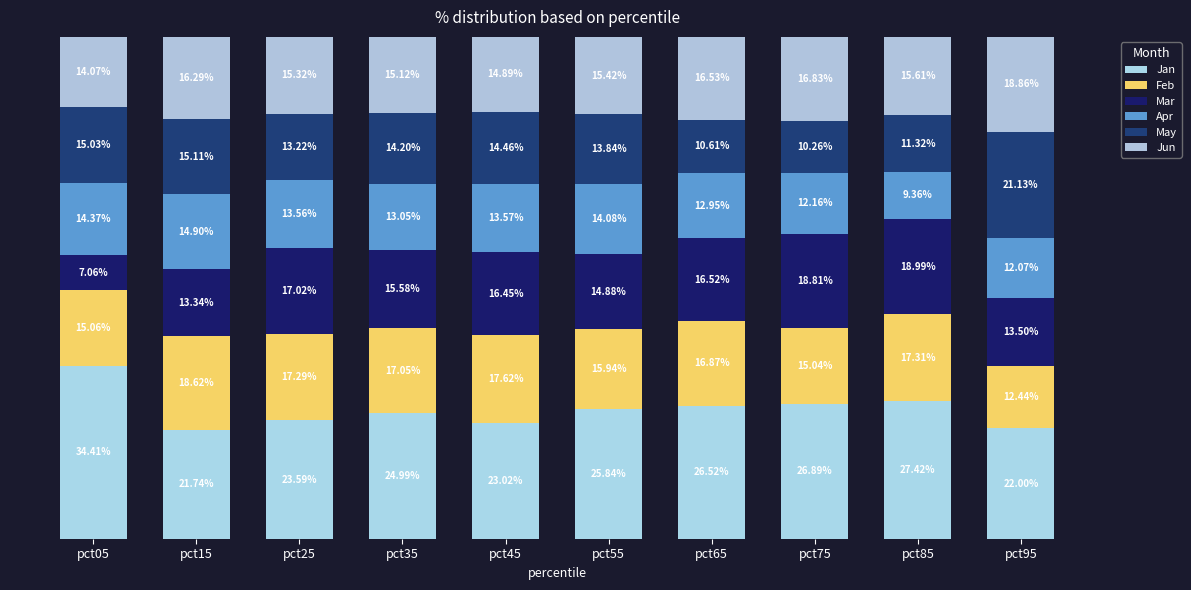

Does the chart contain stacked bars?

Yes